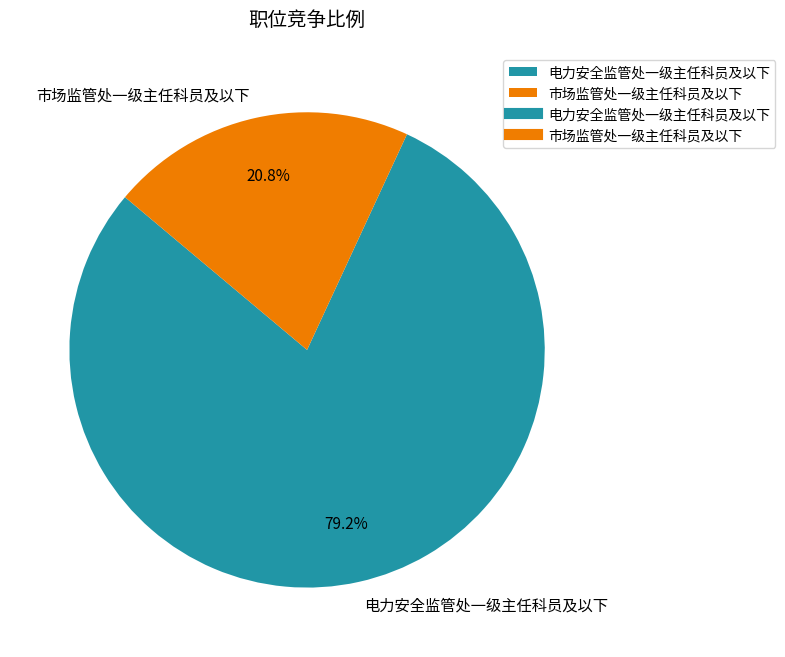

How many segments does this pie chart have?

2